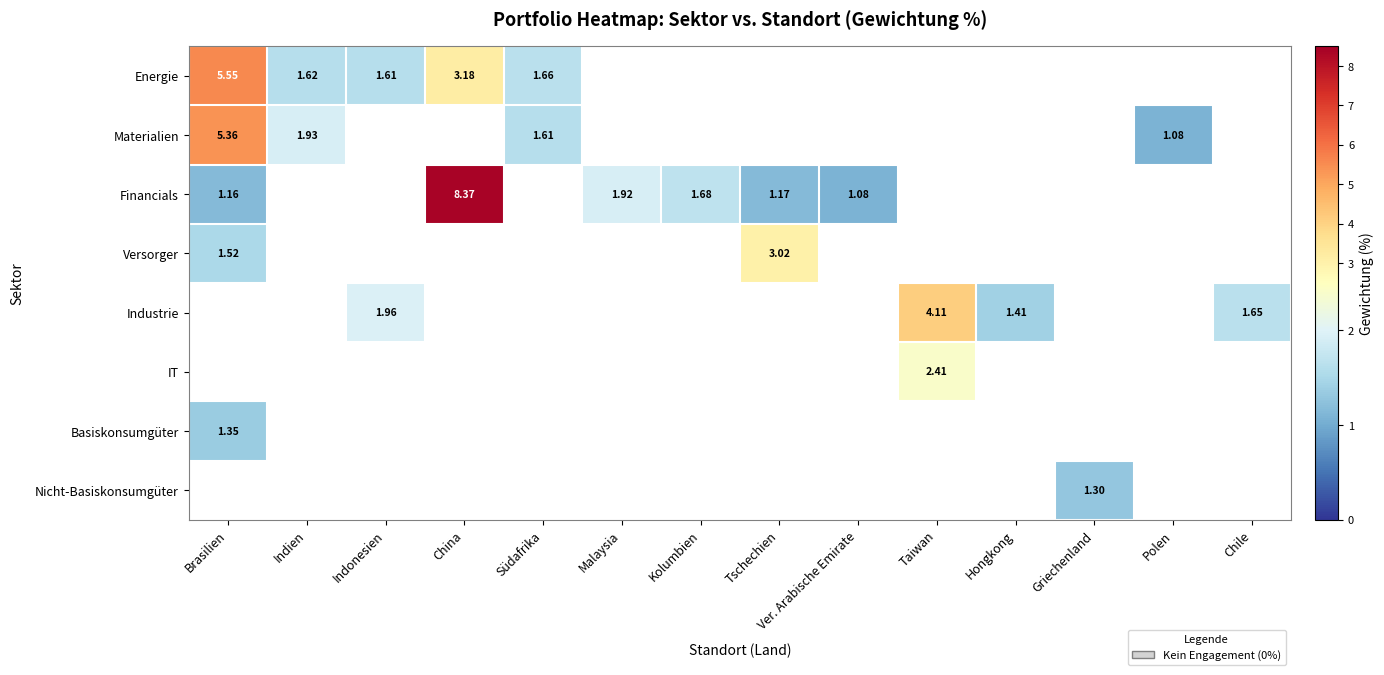

At how many categories does at least one series exceed 7?

1